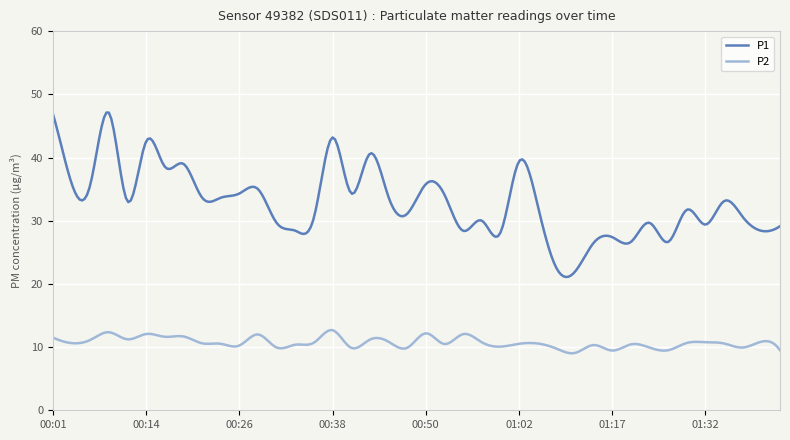

What is the maximum value shown in the chart?

47.1